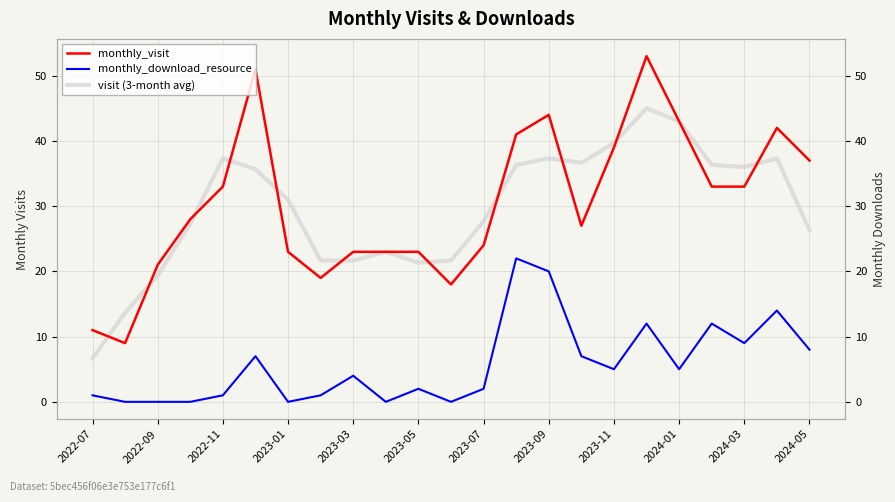

Which label corresponds to the smallest value in the chart?

2022-09